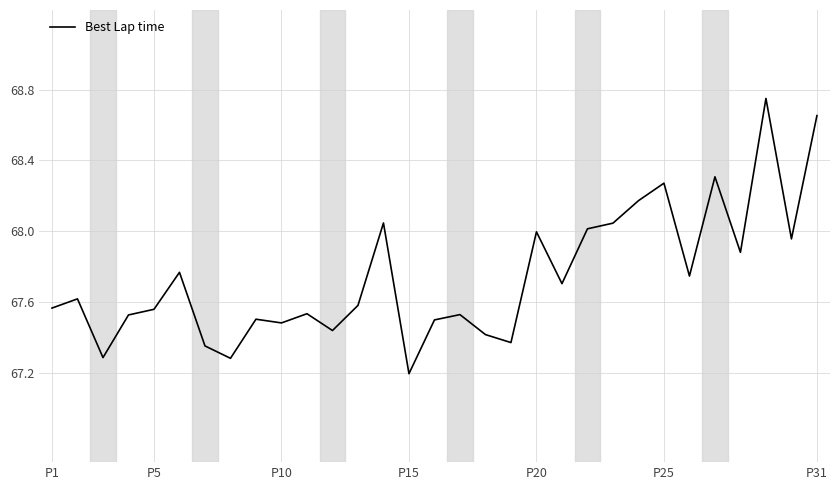

What is the difference between the maximum and minimum values?

1.6